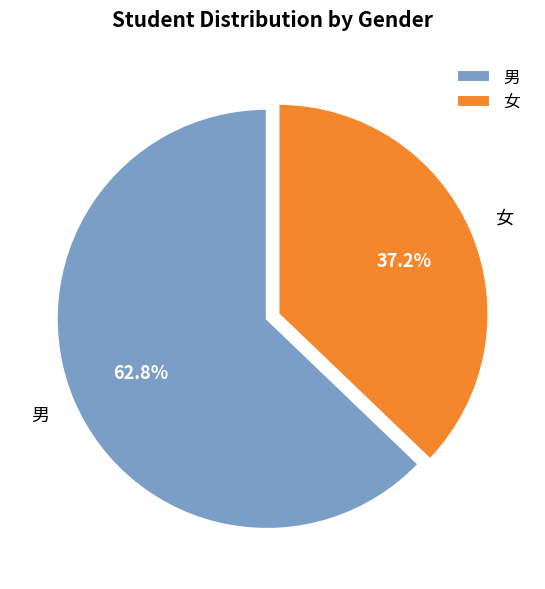

Does 女 represent more than half of the total?

No